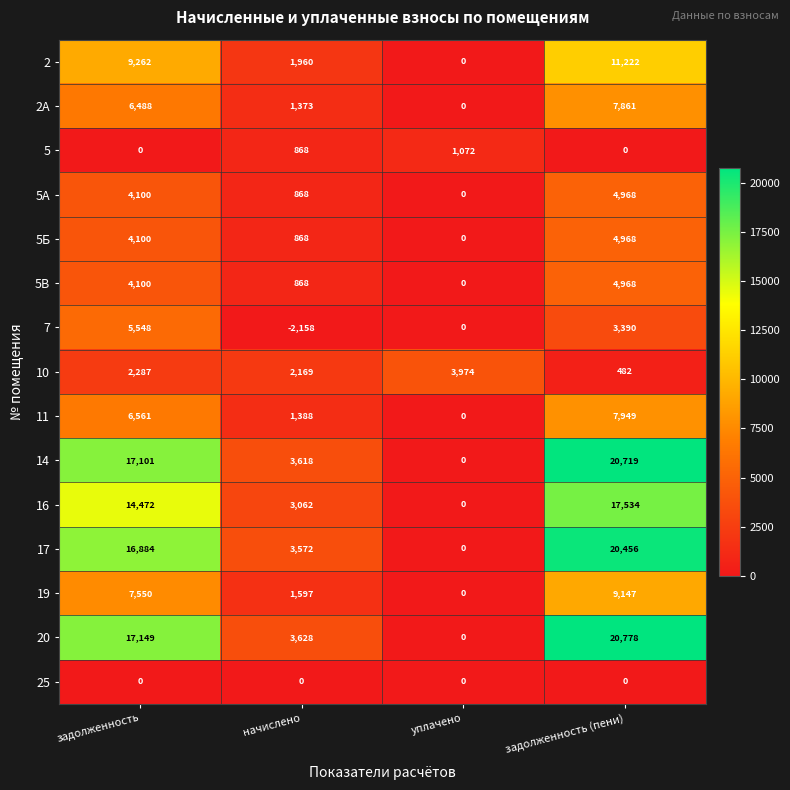

Read the 5Б value at задолженность, to the nearest 100.

4100